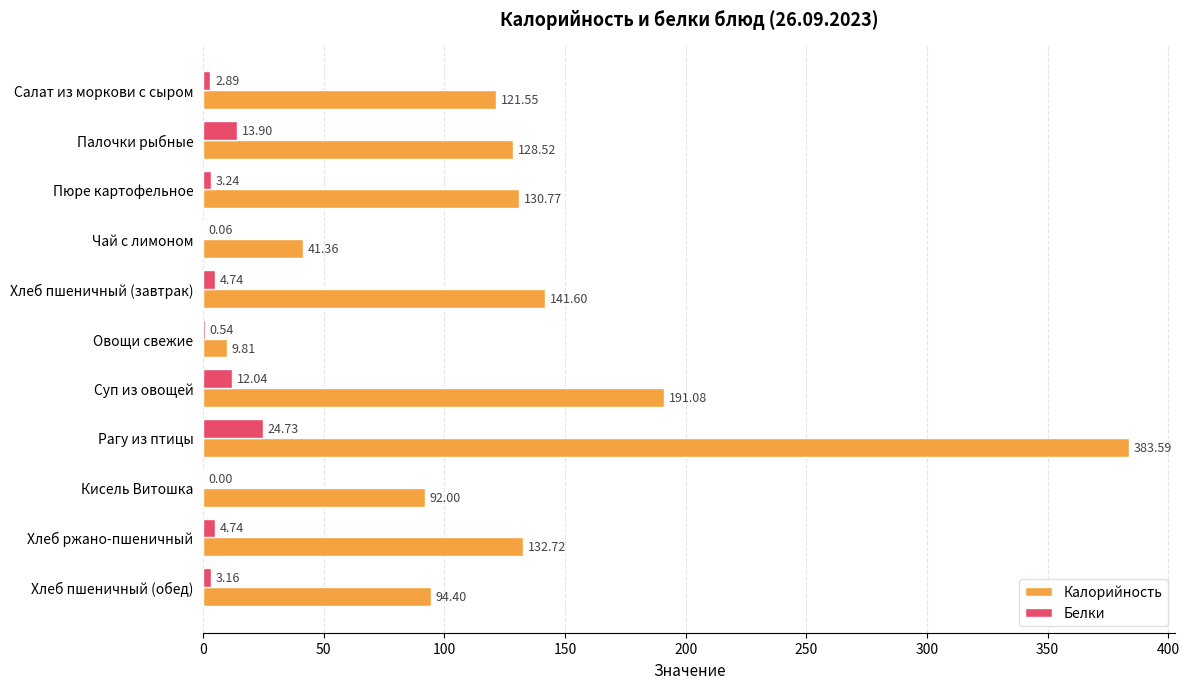

Where is Белки nearest to the value 12?

Суп из овощей